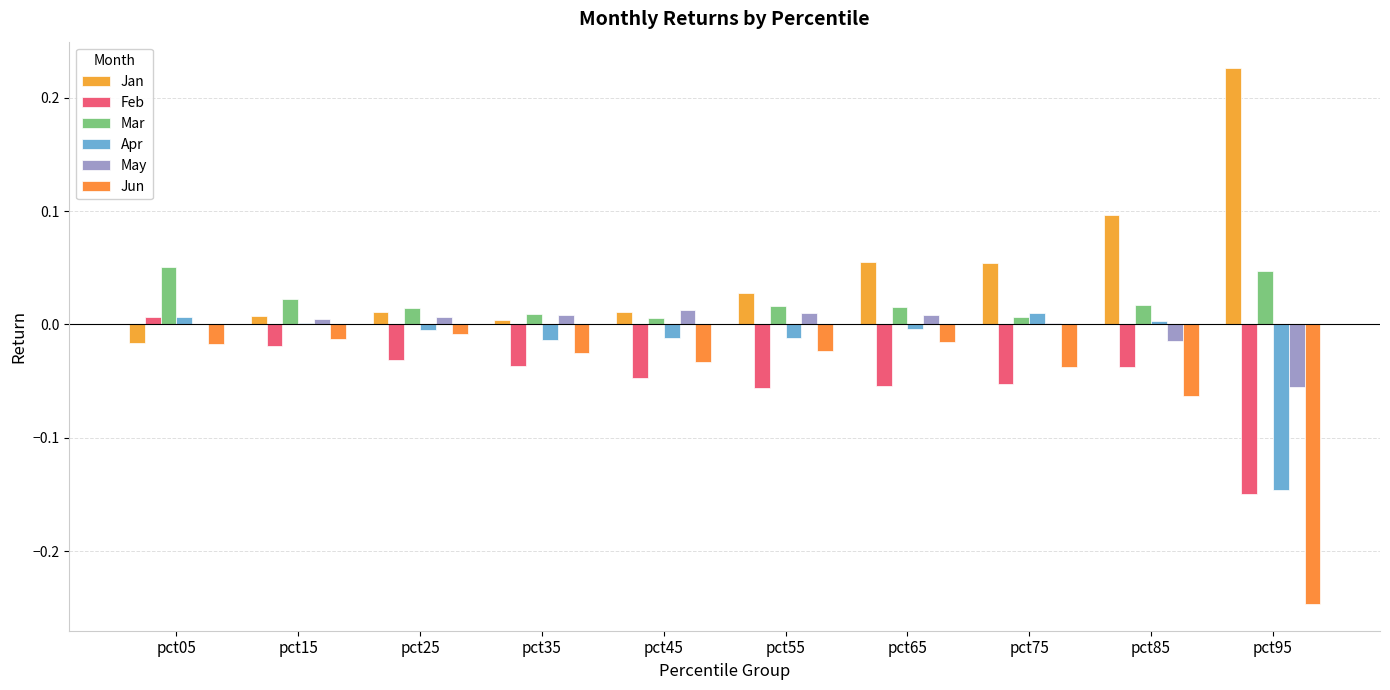

What is the value of the Jun bar at the 10th from the left?

-0.2